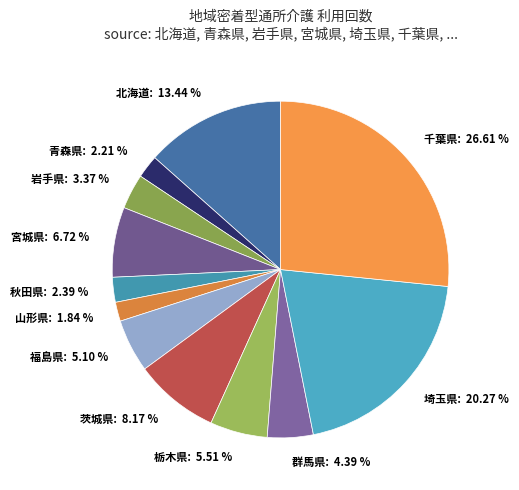

Is it true that 山形県 is 2% of the pie?

True